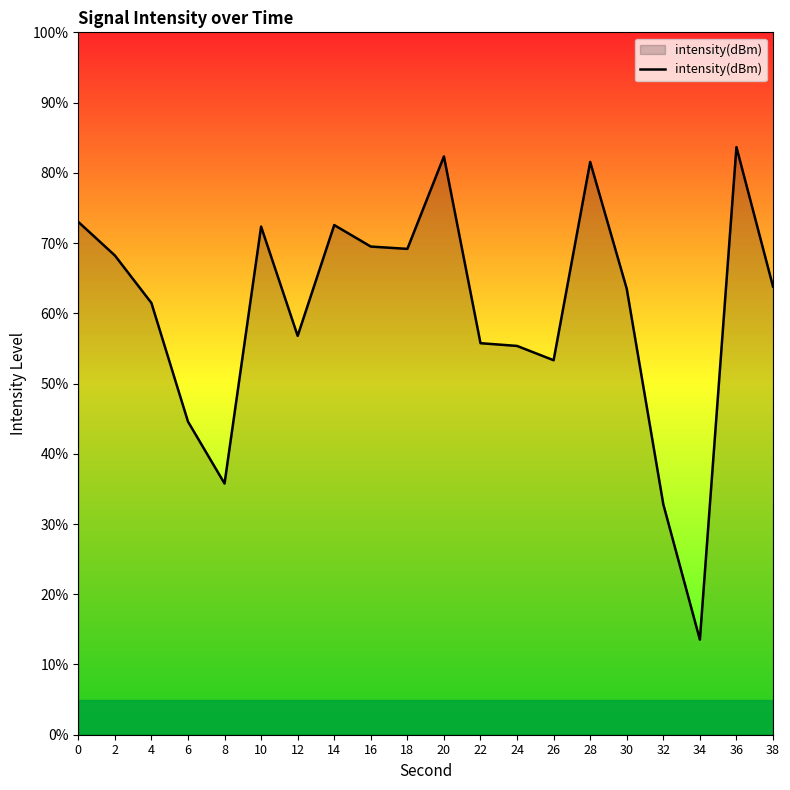

The value at 28 is 20.1. True or false?

False